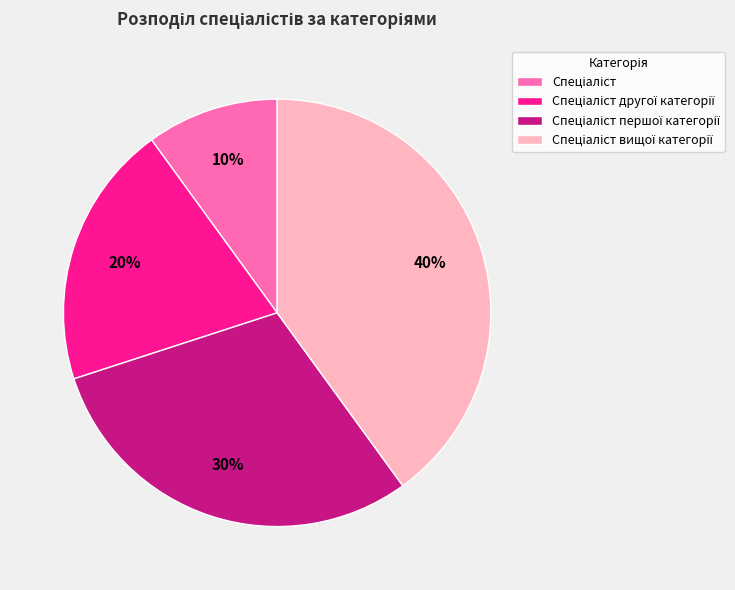

Is there any slice that represents more than half of the pie?

No